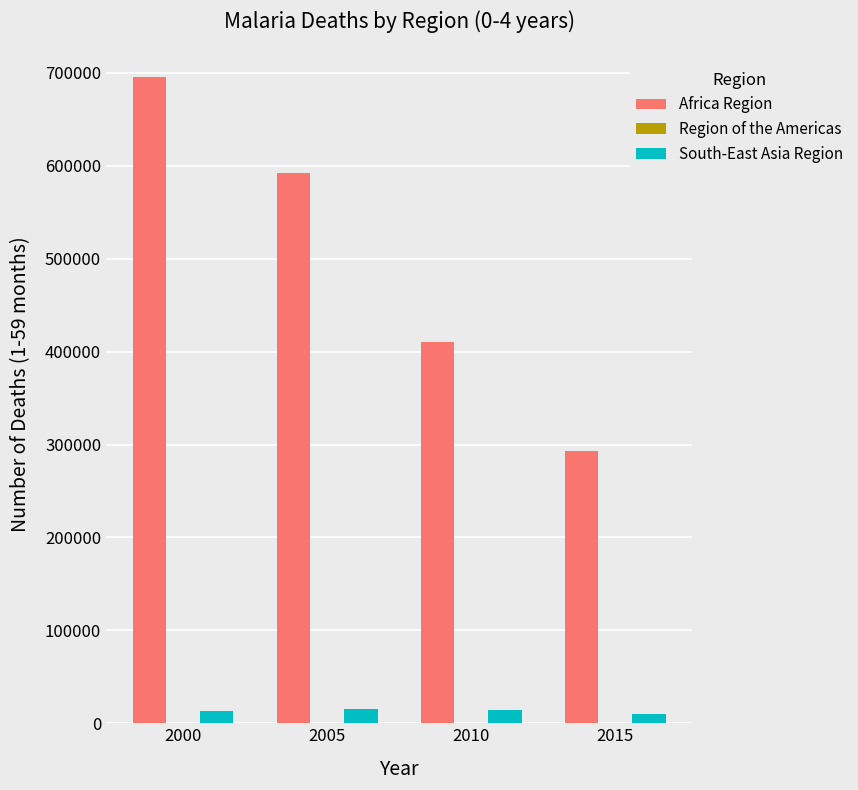

How many groups of bars are there?

4